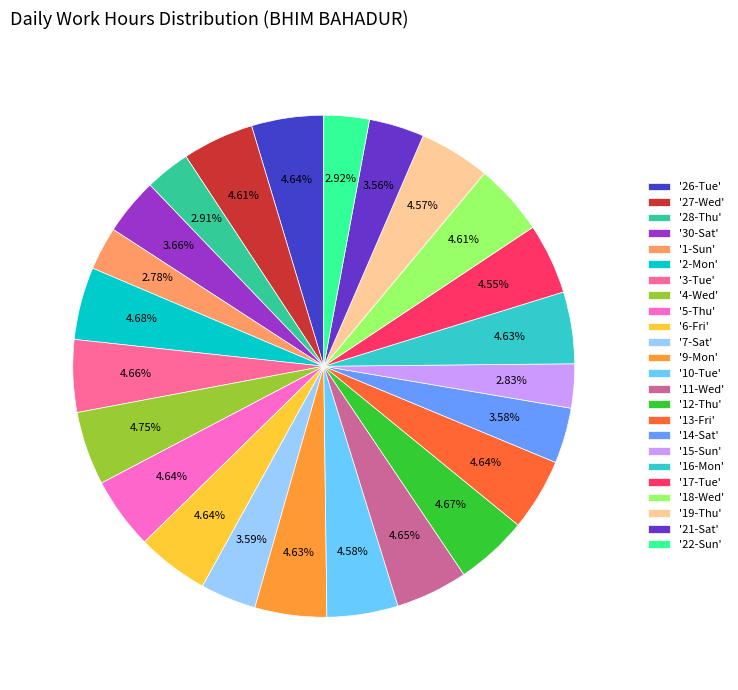

Is the sum of '17-Tue' and '27-Wed' greater than half?

No